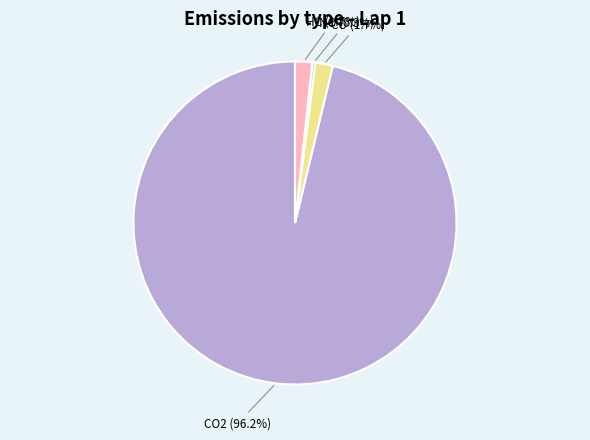

To the nearest percent, what is the difference between the largest and smallest slice percentages?

96%